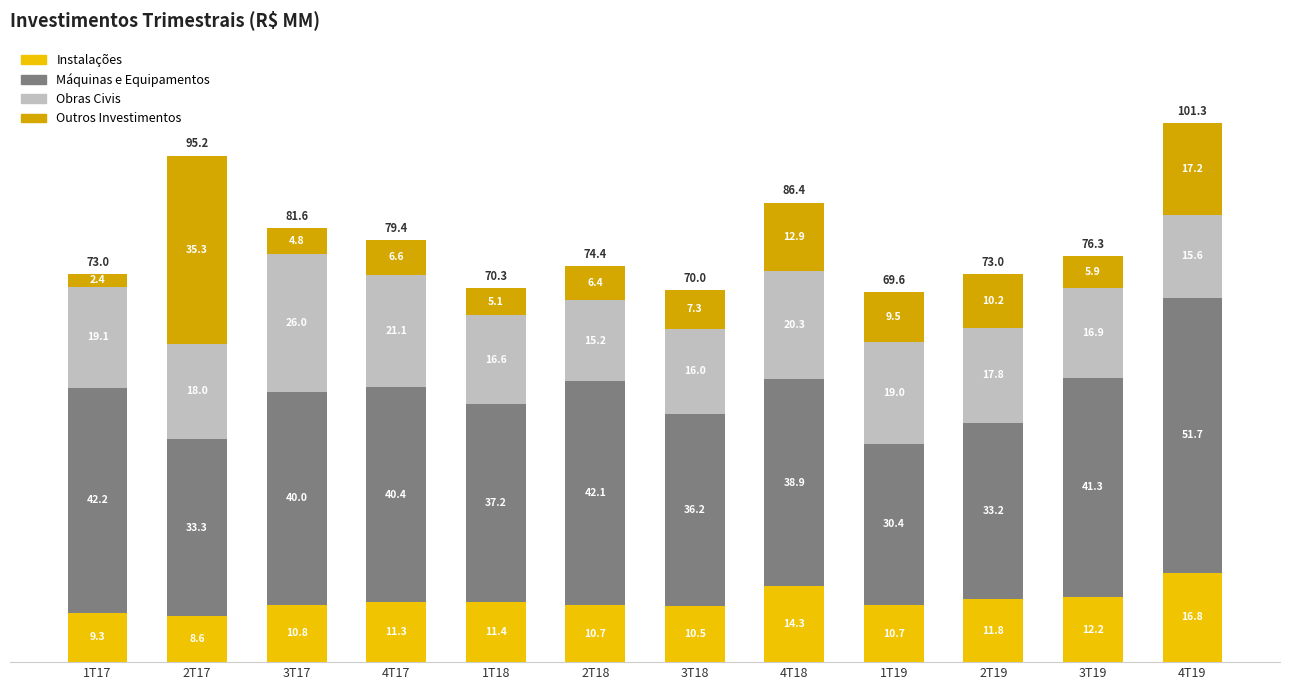

What is the difference between the maximum and minimum values in the Máquinas e Equipamentos series?

21.3